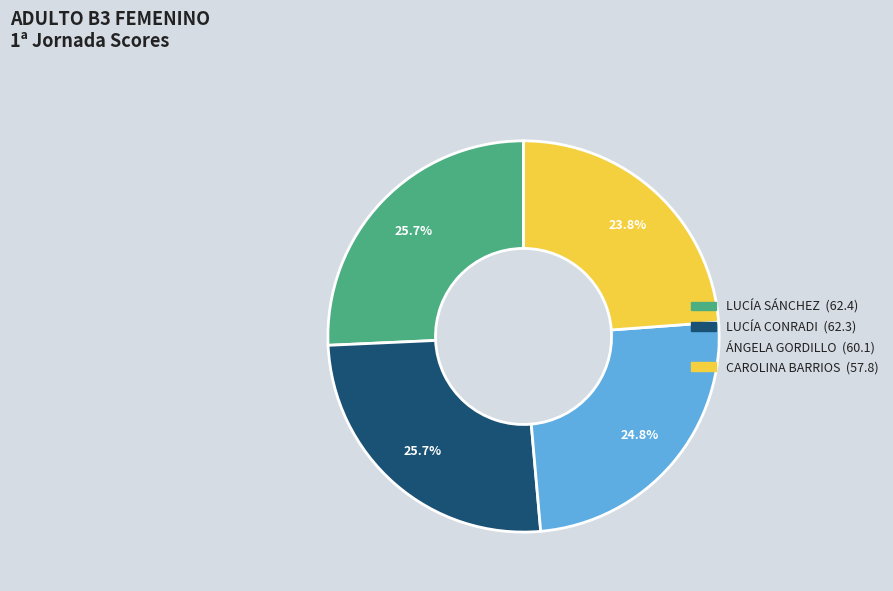

Is there any slice that represents more than half of the pie?

No